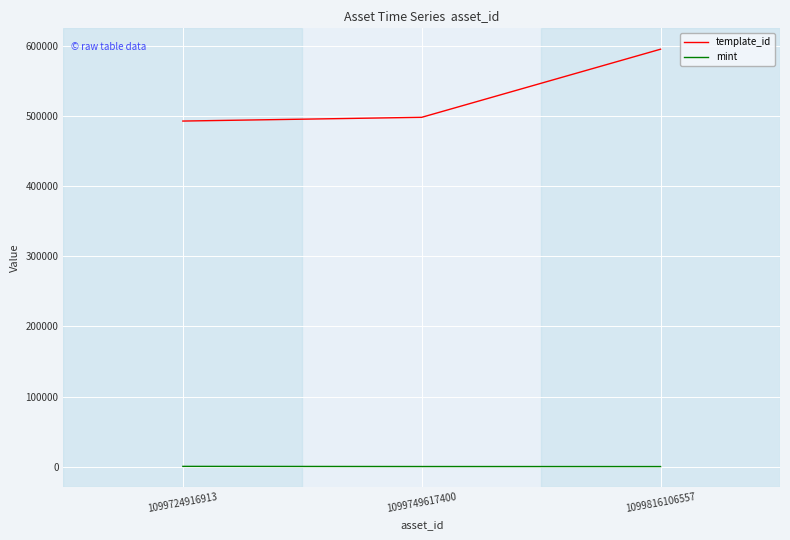

Count the mint values in the range 118 to 392.

3